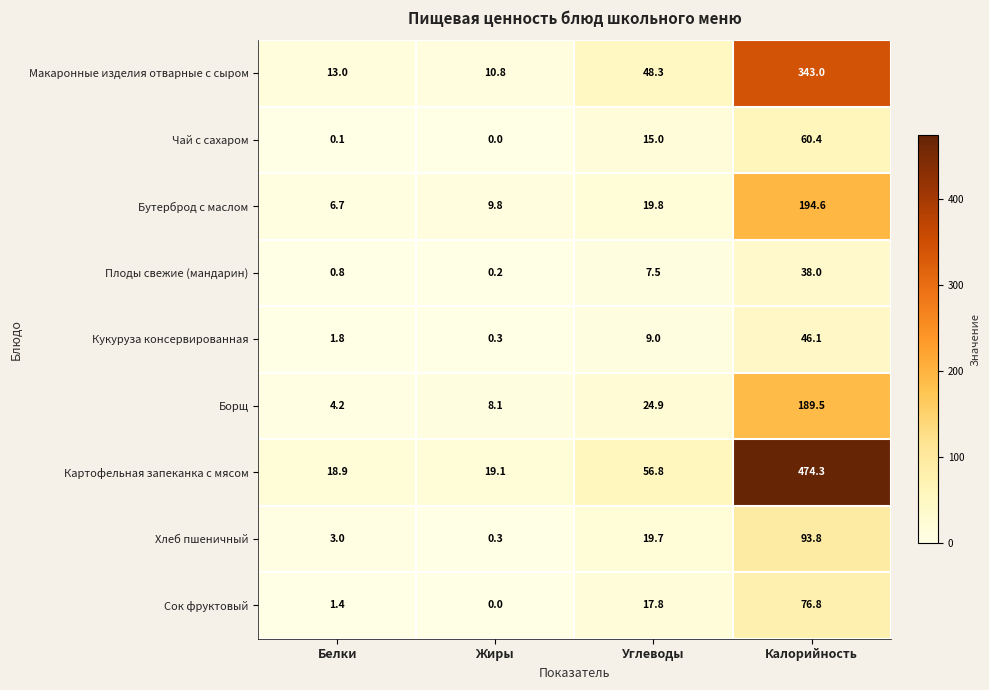

How many values in the Плоды свежие (мандарин) series exceed 7?

2